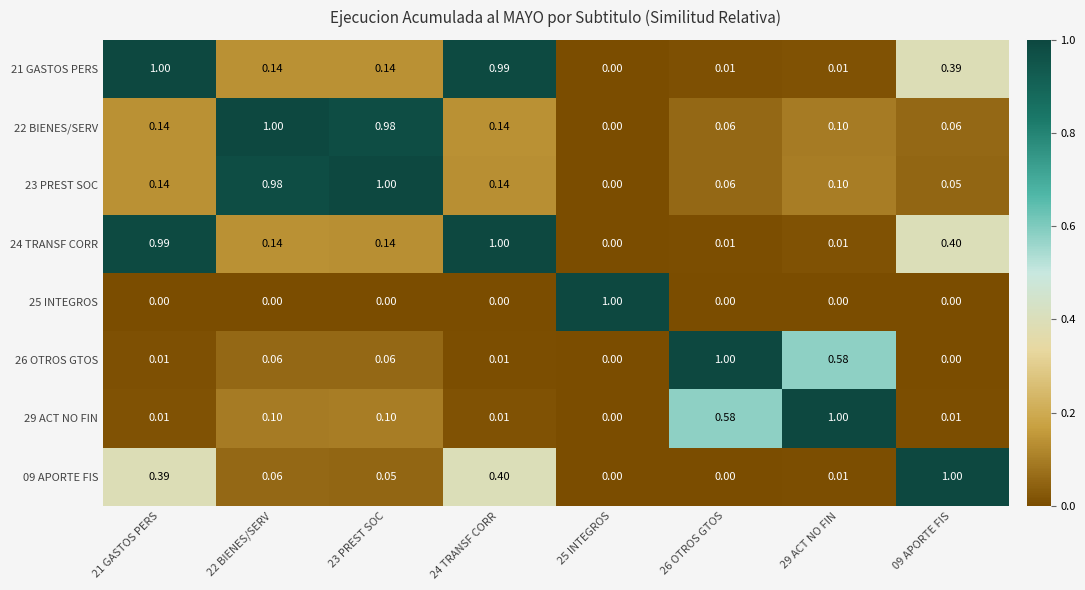

Count the number of categories in the chart.

8